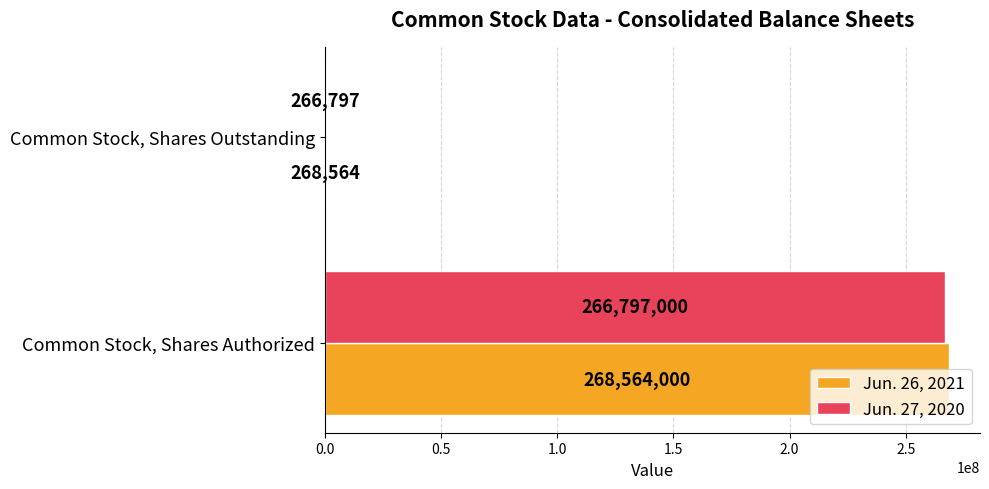

At which category is the sum across all series the highest?

Common Stock, Shares Authorized